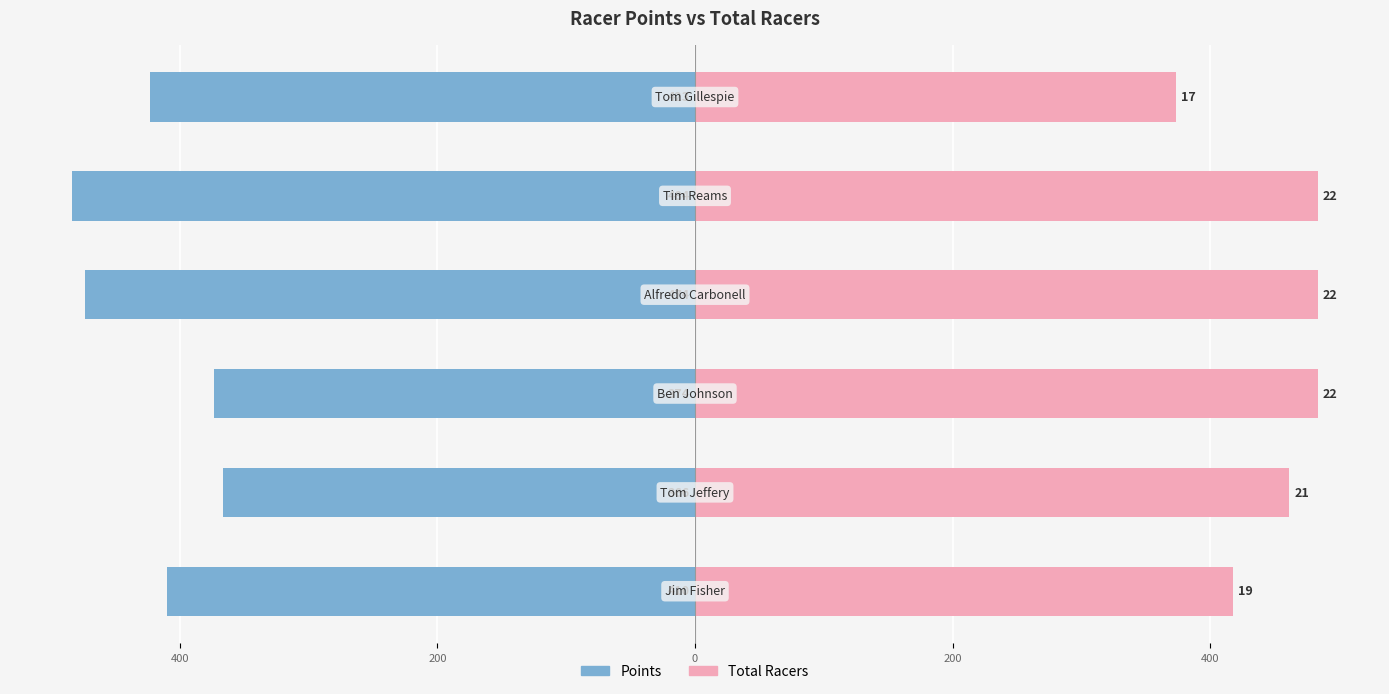

What is the difference between the highest and lowest values at 400?

827.9